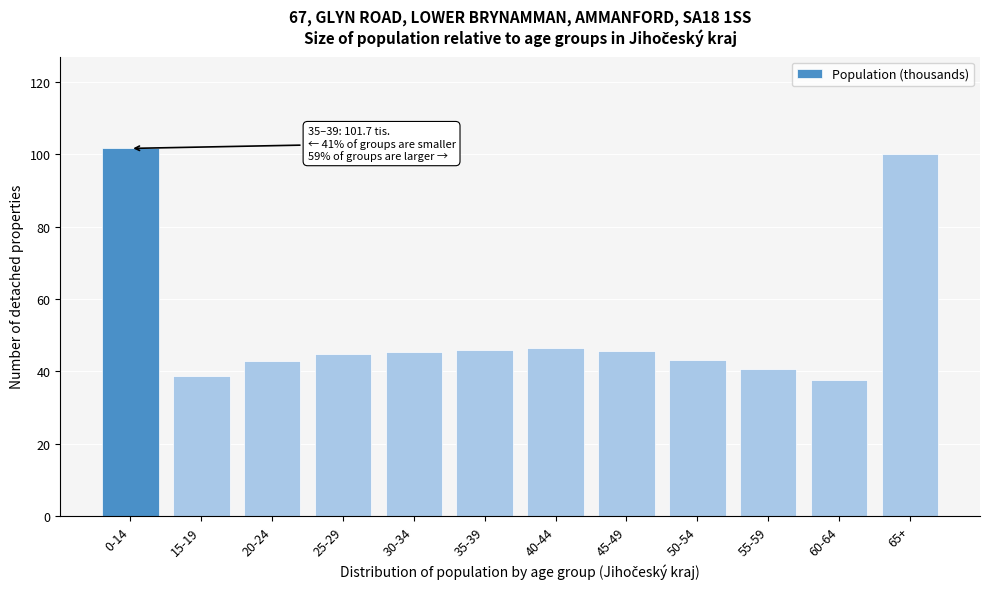

What is the greatest value displayed?

101.7